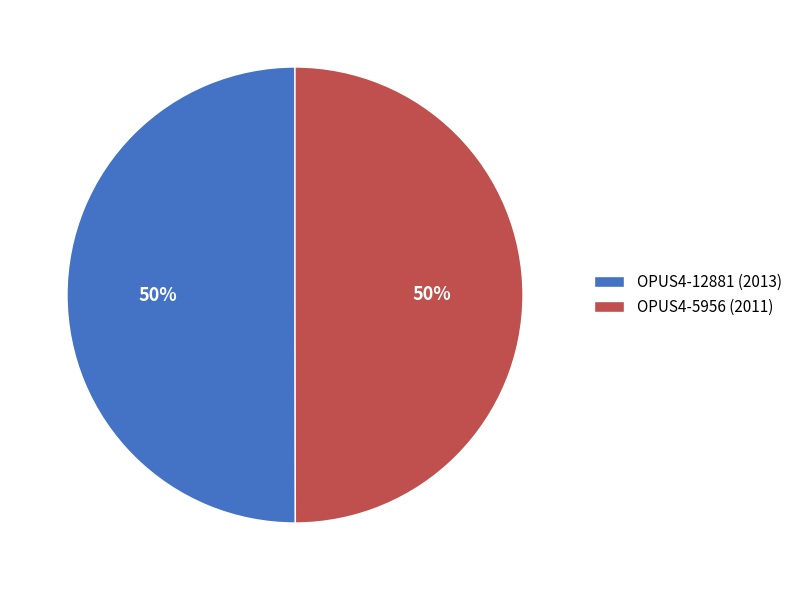

True or false: OPUS4-12881 (2013) accounts for 50% of the total.

True